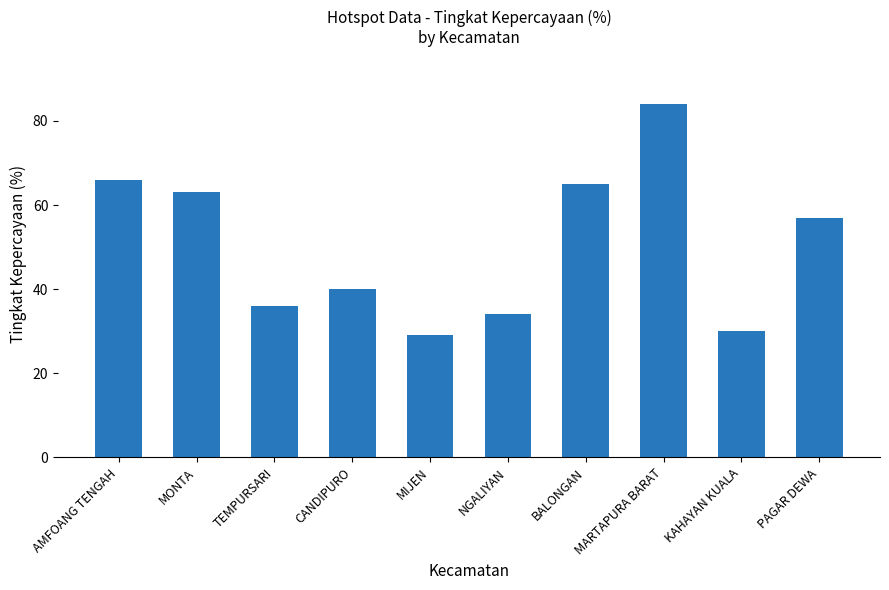

What is the minimum value shown in the chart?

29